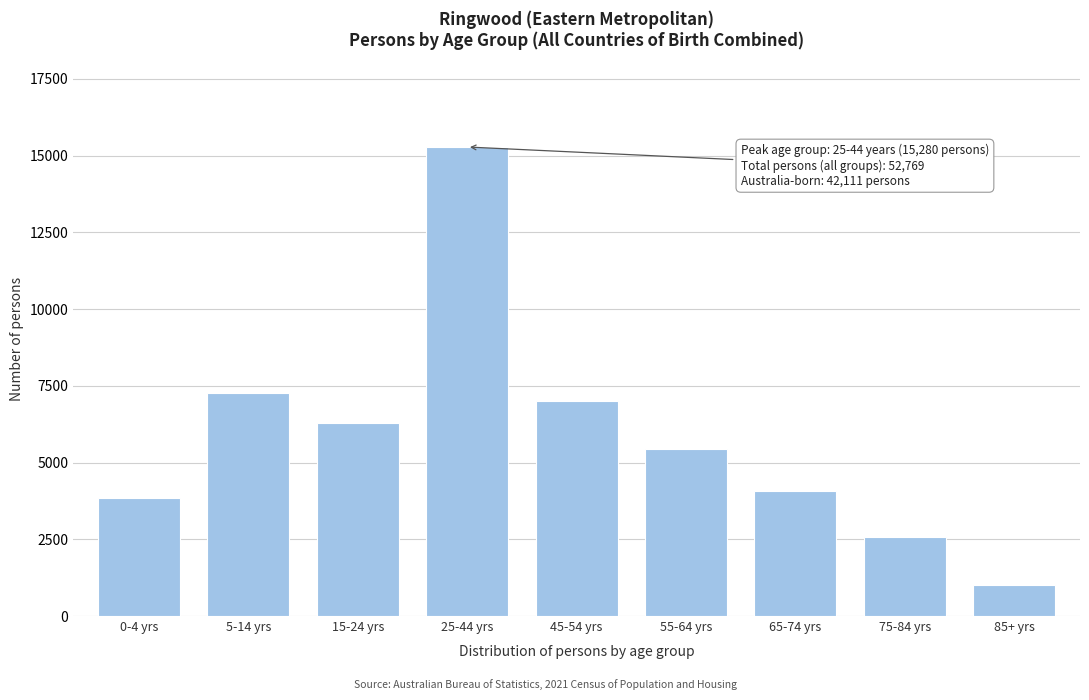

Reading left to right, list all the values displayed in this chart.

0-4 yrs=3838	5-14 yrs=7268	15-24 yrs=6283	25-44 yrs=15280	45-54 yrs=7004	55-64 yrs=5429	65-74 yrs=4062	75-84 yrs=2588	85+ yrs=1017